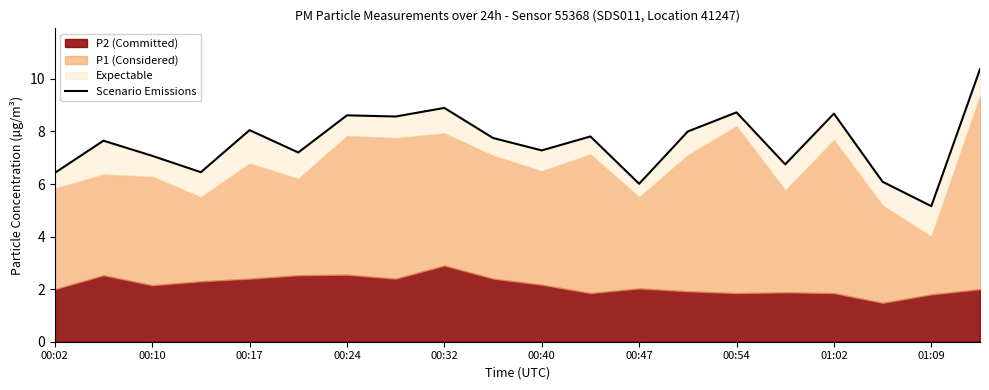

What is the smallest value displayed?

5.2